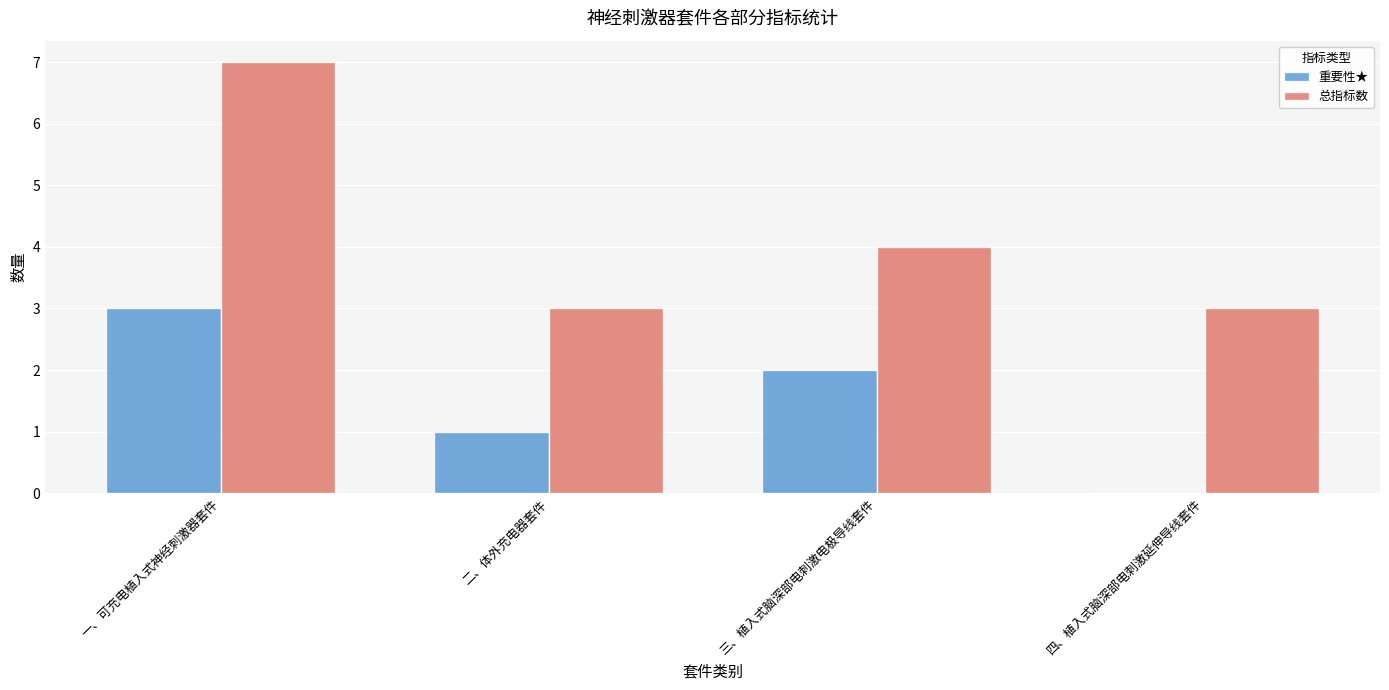

Is it true that 重要性★ equals 2 at 三、植入式脑深部电刺激电极导线套件?

True